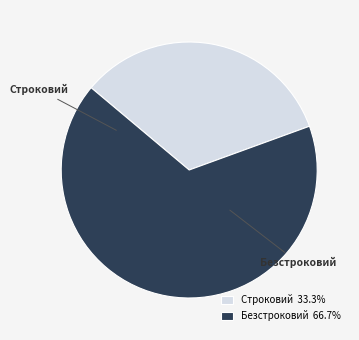

Count the number of slices in the pie.

2